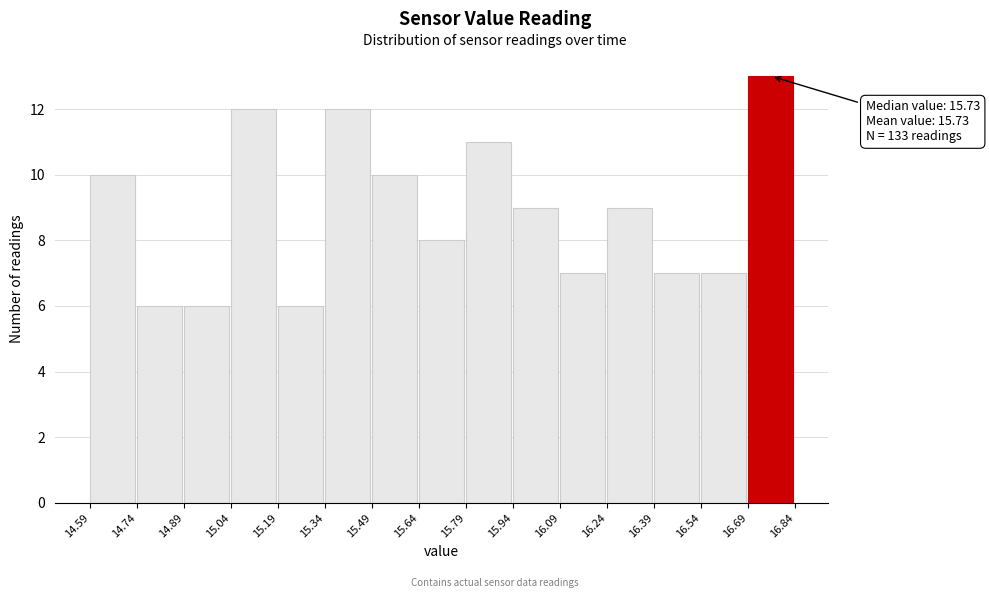

Over which range of the x-axis is the bar tallest?

16.69 to 16.84